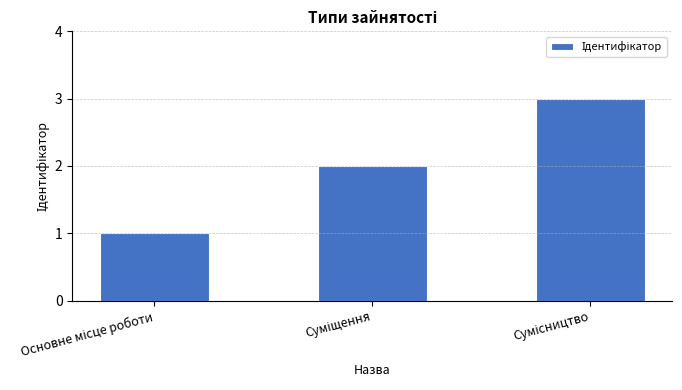

What is the maximum value shown in the chart?

3